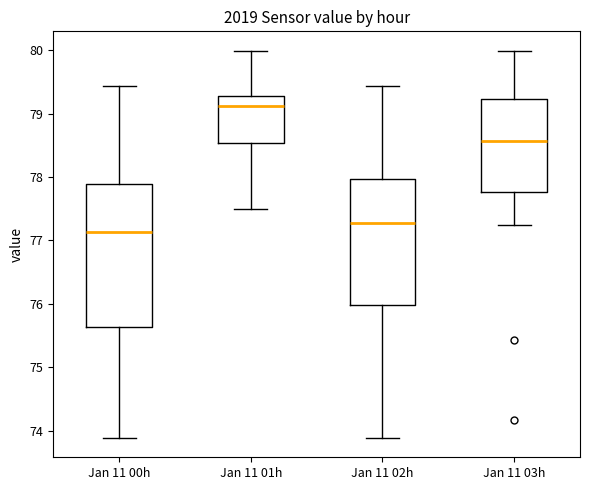

Reading left to right, transcribe this box plot: for each box, give where its median line is, the range the box spans, and where its two whiskers end, as read against the y-axis. The values are not printed on the chart, so give them approximately, as read against the axis.

Jan 11 00h: median 77.1, box 75.6 to 77.9, whiskers 73.9 to 79.4
Jan 11 01h: median 79.1, box 78.5 to 79.3, whiskers 77.5 to 80.0
Jan 11 02h: median 77.3, box 76.0 to 78.0, whiskers 73.9 to 79.4
Jan 11 03h: median 78.6, box 77.8 to 79.2, whiskers 77.3 to 80.0